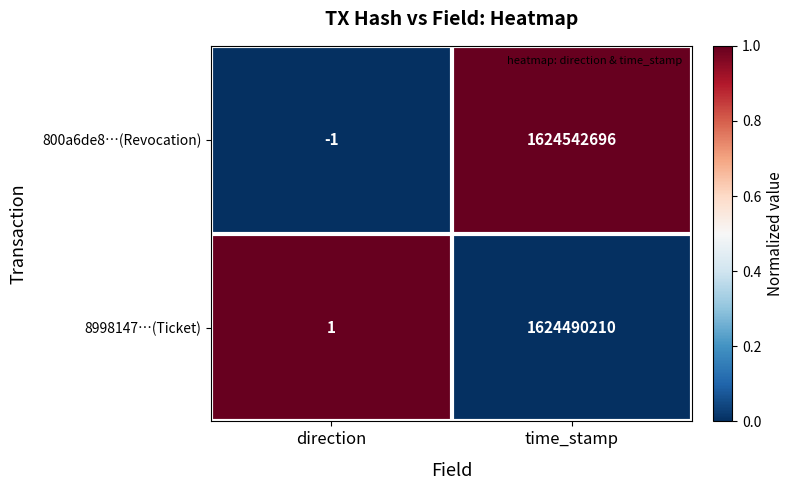

Which category has the lowest value across all series?

direction